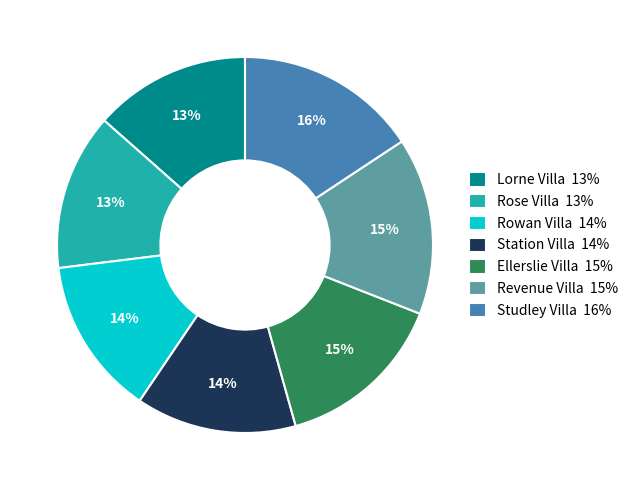

True or false: Rose Villa accounts for 13% of the total.

True